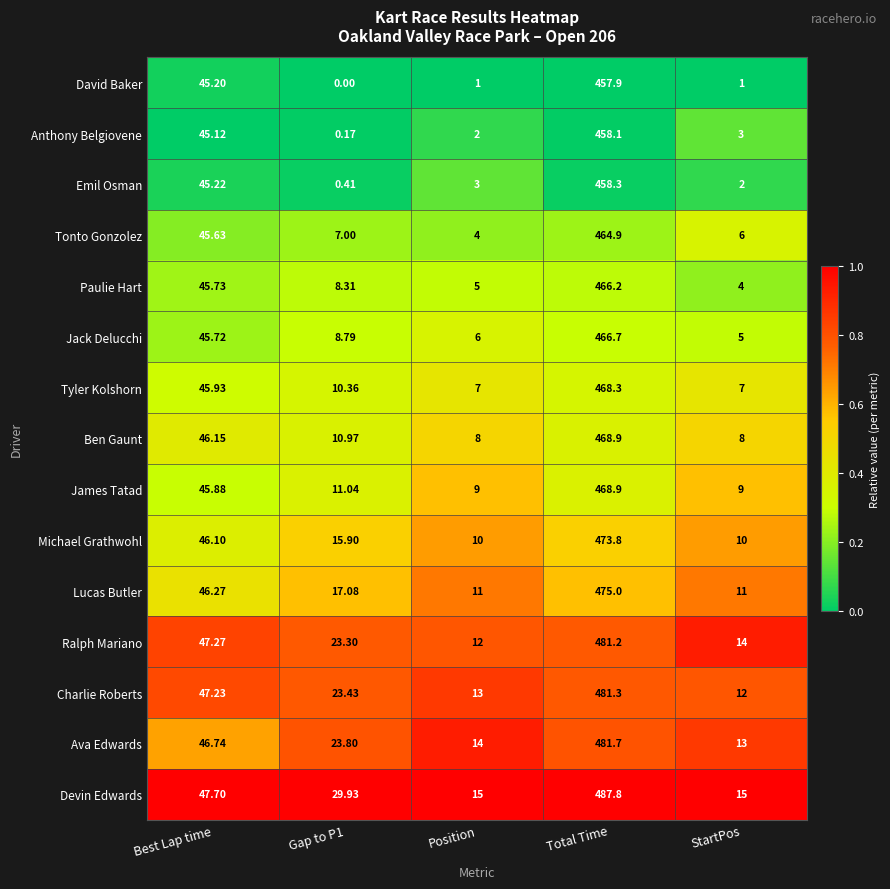

How many categories are shown in the chart?

5